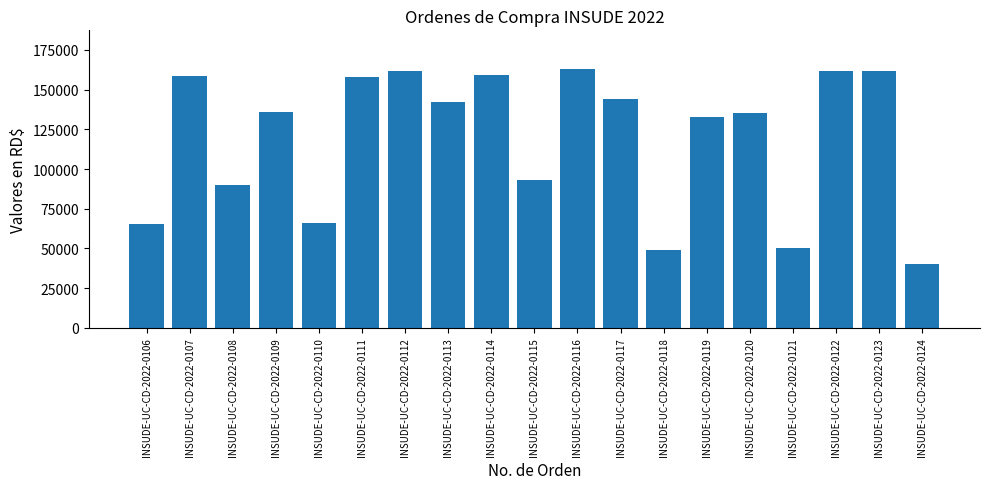

What is the sum of all values?

2268757.9